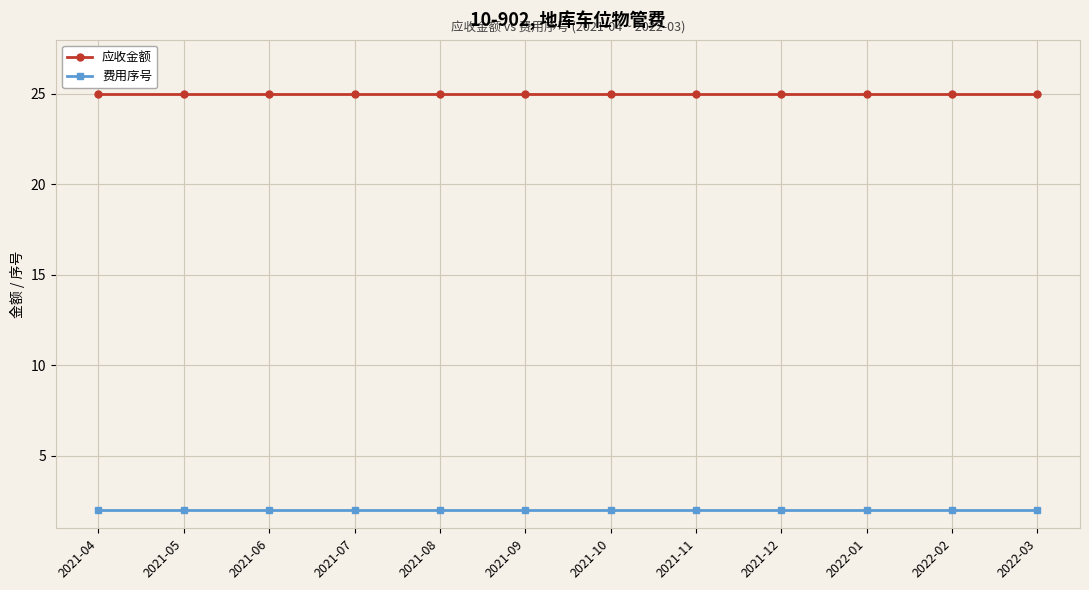

True or false: 应收金额 and 费用序号 cross at least once.

False